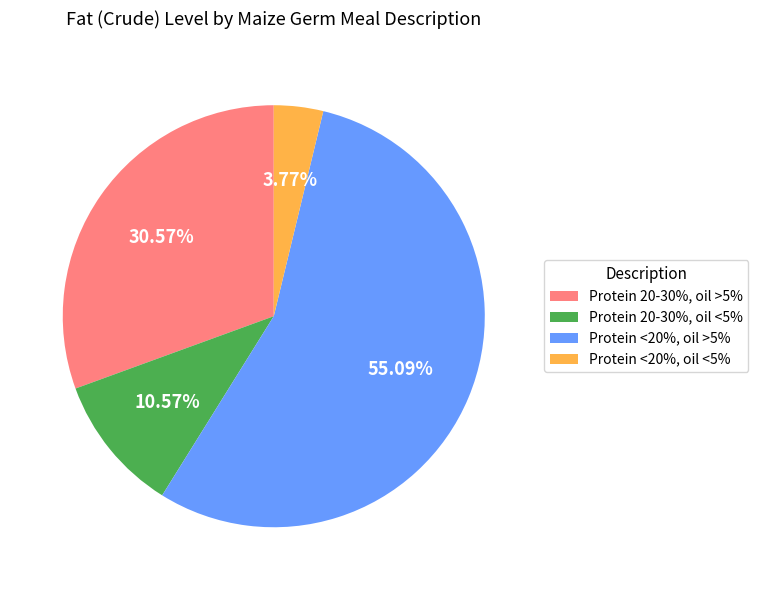

What percentage do Protein <20%, oil >5% and Protein 20-30%, oil >5% together represent?

85.7%